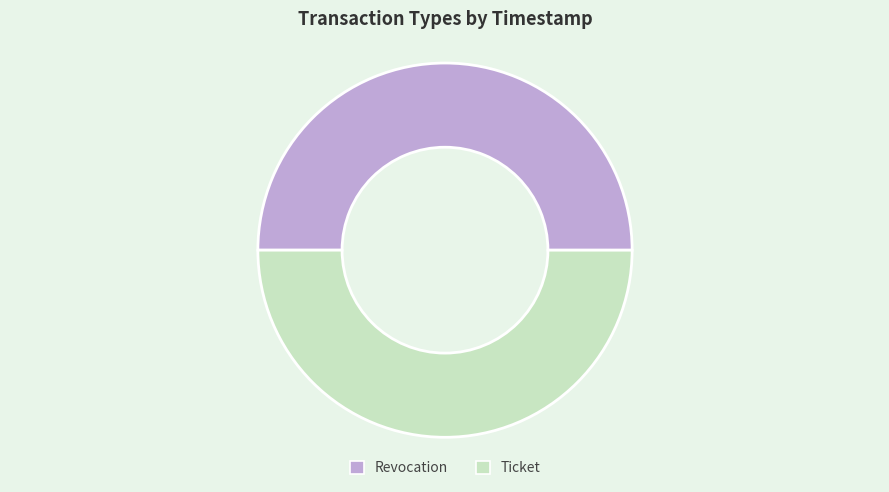

The Ticket slice represents 38% of the pie. True or false?

False